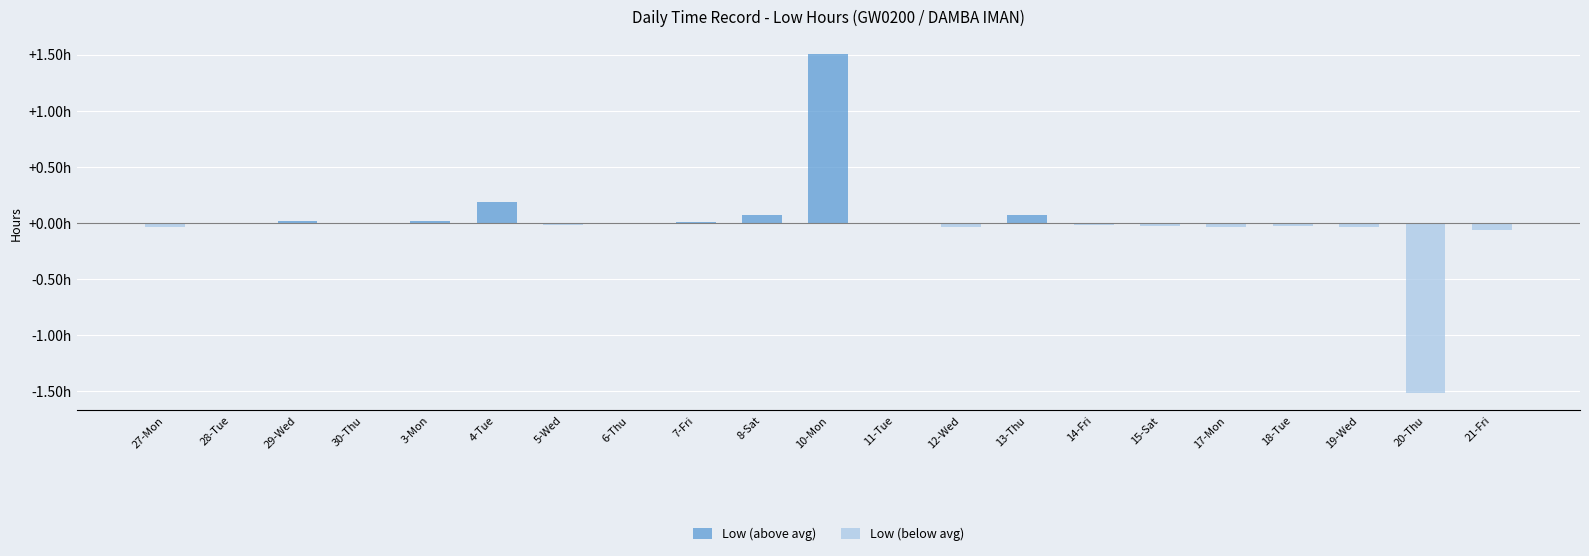

Is it true that Low (above avg) equals 2.4 at 10-Mon?

False